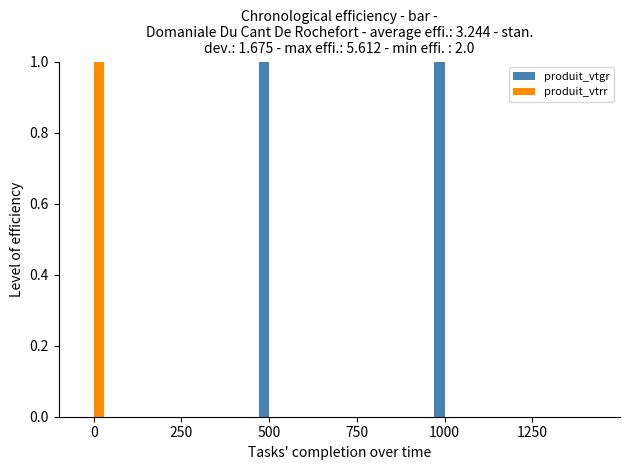

Rank the series by their average value, from highest to lowest.

produit_vtgr, produit_vtrr